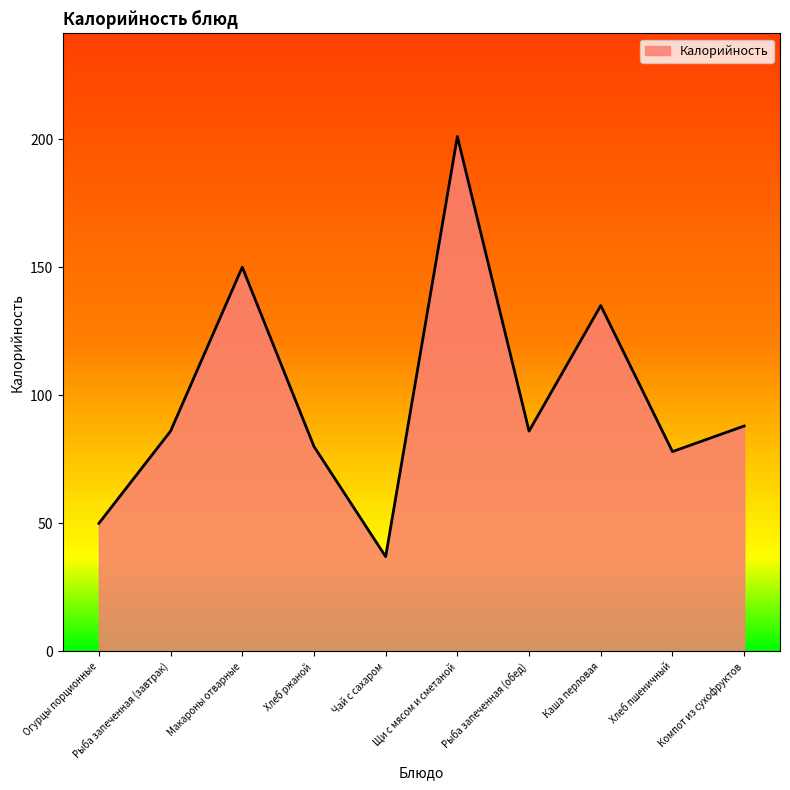

What is the difference between the second highest and second lowest values?

100